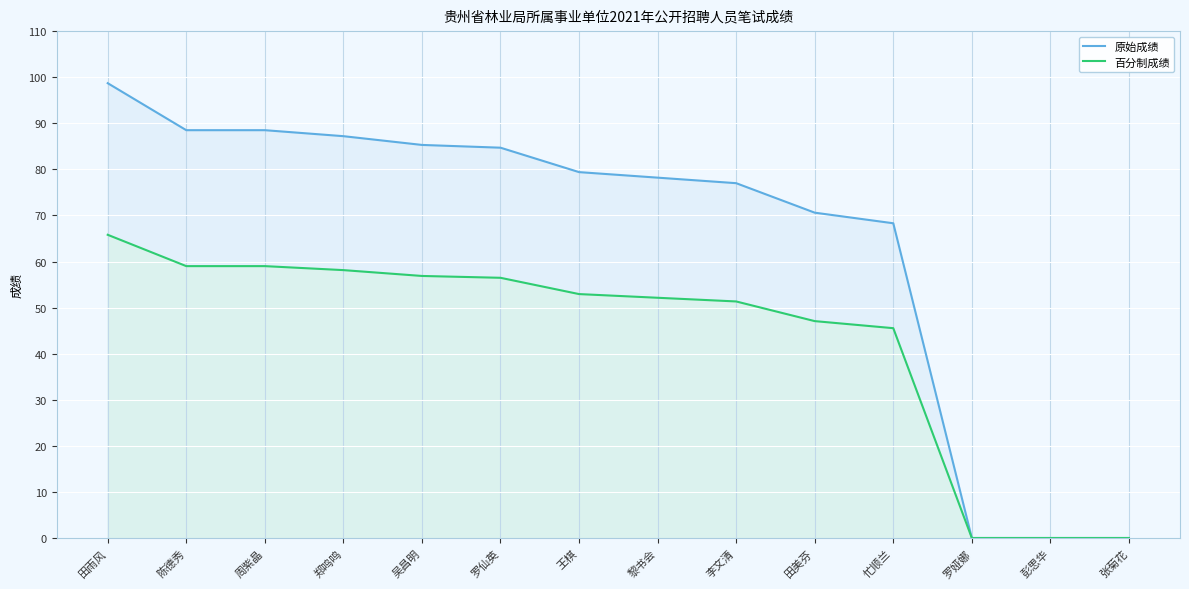

At which category is the sum across all series the highest?

田雨风